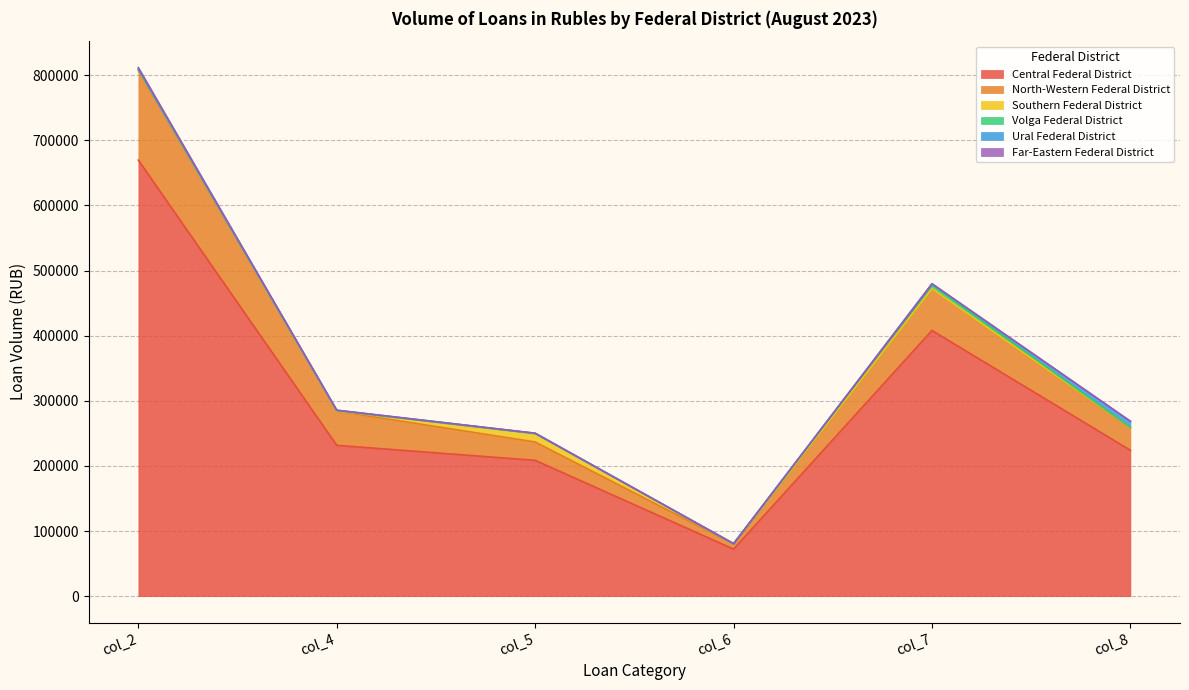

Which category has the highest value in the Volga Federal District series?

col_7